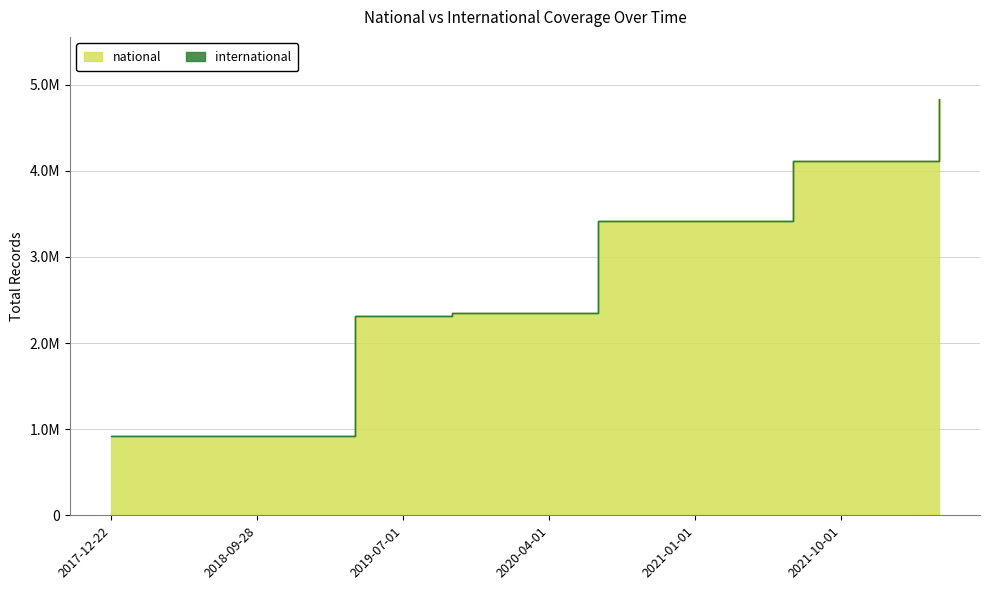

Between 2018-04-09 and 2020-04-01, which is larger?

2020-04-01